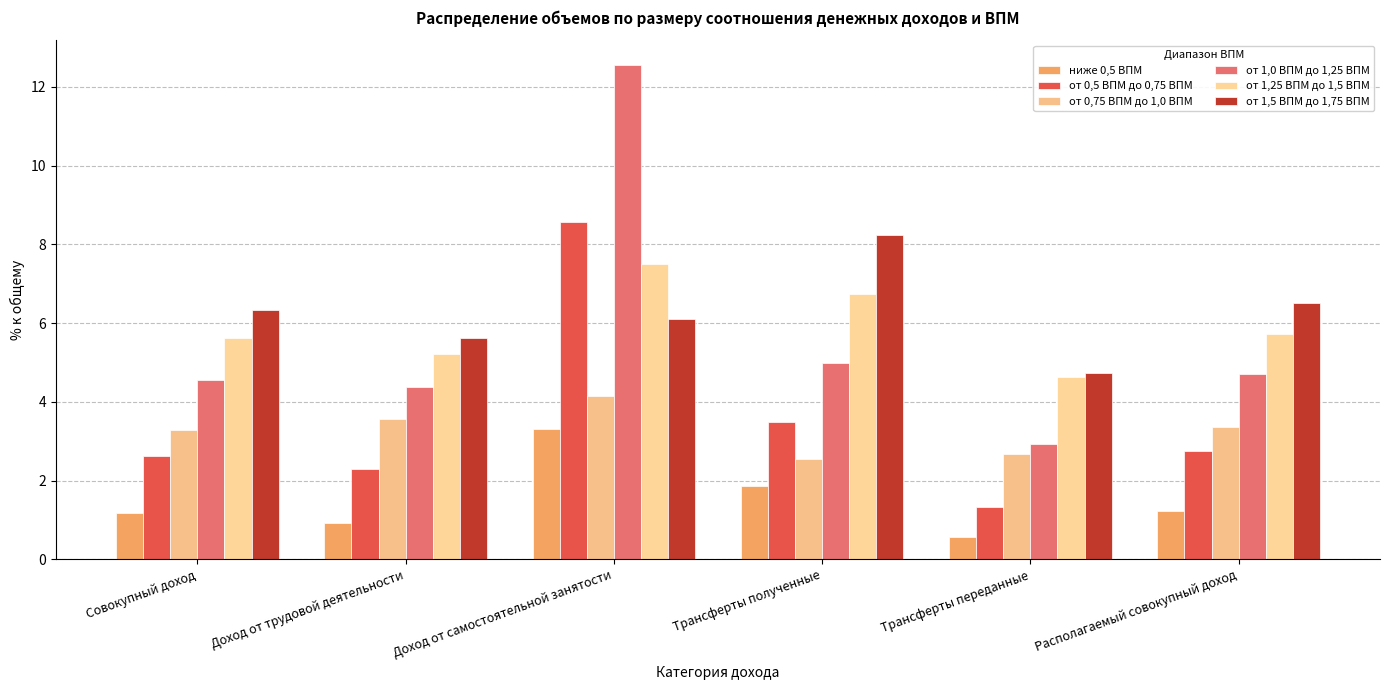

Is the value of от 1,0 ВПМ до 1,25 ВПМ at Доход от самостоятельной занятости greater than the value of от 1,5 ВПМ до 1,75 ВПМ at Доход от трудовой деятельности?

Yes